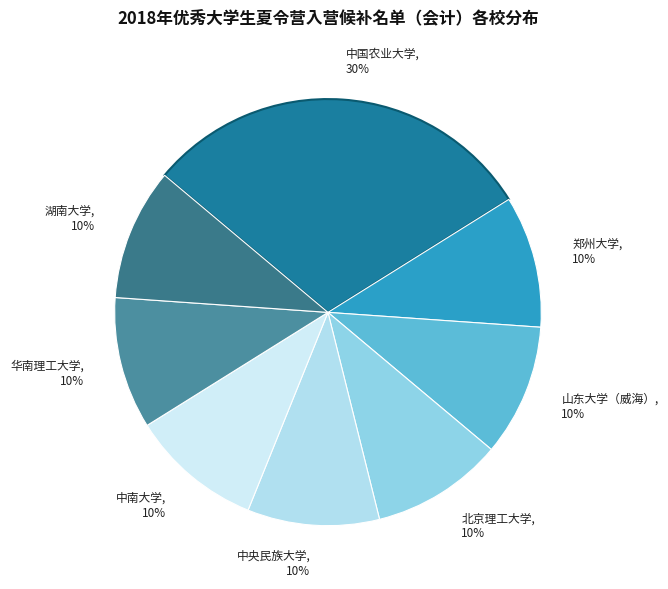

To the nearest percent, what percentage of the pie is 中央民族大学?

10%